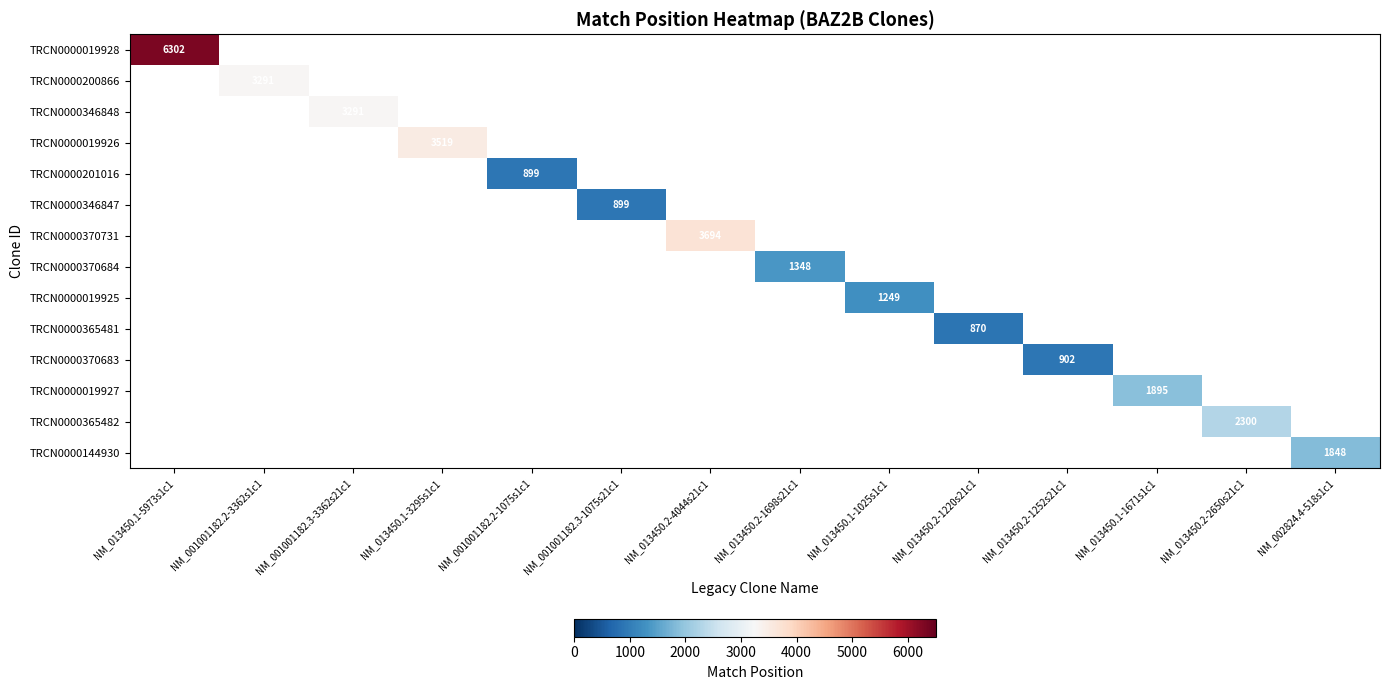

The TRCN0000019925 series shows 1249 at NM_013450.1-1025s1c1. True or false?

True